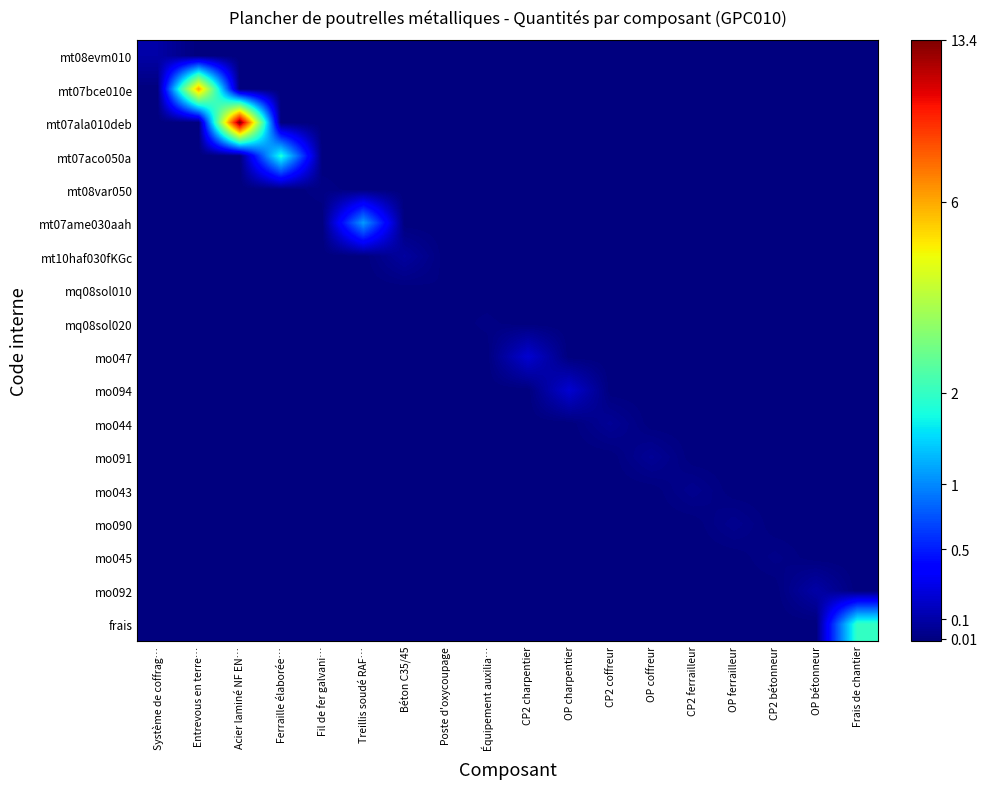

Reading left to right, extract all data points from this chart.

mt08evm010: Système de coffrag…=0.1	Entrevous en terre…=0.0	Acier laminé NF EN…=0.0	Ferraille élaborée…=0.0	Fil de fer galvani…=0.0	Treillis soudé RAF…=0.0	Béton C35/45=0.0	Poste d'oxycoupage=0.0	Équipement auxilia…=0.0	CP2 charpentier=0.0	OP charpentier=0.0	CP2 coffreur=0.0	OP coffreur=0.0	CP2 ferrailleur=0.0	OP ferrailleur=0.0	CP2 bétonneur=0.0	OP bétonneur=0.0	Frais de chantier=0.0
mt07bce010e: Système de coffrag…=0.0	Entrevous en terre…=1.9	Acier laminé NF EN…=0.0	Ferraille élaborée…=0.0	Fil de fer galvani…=0.0	Treillis soudé RAF…=0.0	Béton C35/45=0.0	Poste d'oxycoupage=0.0	Équipement auxilia…=0.0	CP2 charpentier=0.0	OP charpentier=0.0	CP2 coffreur=0.0	OP coffreur=0.0	CP2 ferrailleur=0.0	OP ferrailleur=0.0	CP2 bétonneur=0.0	OP bétonneur=0.0	Frais de chantier=0.0
mt07ala010deb: Système de coffrag…=0.0	Entrevous en terre…=0.0	Acier laminé NF EN…=2.7	Ferraille élaborée…=0.0	Fil de fer galvani…=0.0	Treillis soudé RAF…=0.0	Béton C35/45=0.0	Poste d'oxycoupage=0.0	Équipement auxilia…=0.0	CP2 charpentier=0.0	OP charpentier=0.0	CP2 coffreur=0.0	OP coffreur=0.0	CP2 ferrailleur=0.0	OP ferrailleur=0.0	CP2 bétonneur=0.0	OP bétonneur=0.0	Frais de chantier=0.0
mt07aco050a: Système de coffrag…=0.0	Entrevous en terre…=0.0	Acier laminé NF EN…=0.0	Ferraille élaborée…=1.0	Fil de fer galvani…=0.0	Treillis soudé RAF…=0.0	Béton C35/45=0.0	Poste d'oxycoupage=0.0	Équipement auxilia…=0.0	CP2 charpentier=0.0	OP charpentier=0.0	CP2 coffreur=0.0	OP coffreur=0.0	CP2 ferrailleur=0.0	OP ferrailleur=0.0	CP2 bétonneur=0.0	OP bétonneur=0.0	Frais de chantier=0.0
mt08var050: Système de coffrag…=0.0	Entrevous en terre…=0.0	Acier laminé NF EN…=0.0	Ferraille élaborée…=0.0	Fil de fer galvani…=0.0	Treillis soudé RAF…=0.0	Béton C35/45=0.0	Poste d'oxycoupage=0.0	Équipement auxilia…=0.0	CP2 charpentier=0.0	OP charpentier=0.0	CP2 coffreur=0.0	OP coffreur=0.0	CP2 ferrailleur=0.0	OP ferrailleur=0.0	CP2 bétonneur=0.0	OP bétonneur=0.0	Frais de chantier=0.0
mt07ame030aah: Système de coffrag…=0.0	Entrevous en terre…=0.0	Acier laminé NF EN…=0.0	Ferraille élaborée…=0.0	Fil de fer galvani…=0.0	Treillis soudé RAF…=0.7	Béton C35/45=0.0	Poste d'oxycoupage=0.0	Équipement auxilia…=0.0	CP2 charpentier=0.0	OP charpentier=0.0	CP2 coffreur=0.0	OP coffreur=0.0	CP2 ferrailleur=0.0	OP ferrailleur=0.0	CP2 bétonneur=0.0	OP bétonneur=0.0	Frais de chantier=0.0
mt10haf030fKGc: Système de coffrag…=0.0	Entrevous en terre…=0.0	Acier laminé NF EN…=0.0	Ferraille élaborée…=0.0	Fil de fer galvani…=0.0	Treillis soudé RAF…=0.0	Béton C35/45=0.1	Poste d'oxycoupage=0.0	Équipement auxilia…=0.0	CP2 charpentier=0.0	OP charpentier=0.0	CP2 coffreur=0.0	OP coffreur=0.0	CP2 ferrailleur=0.0	OP ferrailleur=0.0	CP2 bétonneur=0.0	OP bétonneur=0.0	Frais de chantier=0.0
mq08sol010: Système de coffrag…=0.0	Entrevous en terre…=0.0	Acier laminé NF EN…=0.0	Ferraille élaborée…=0.0	Fil de fer galvani…=0.0	Treillis soudé RAF…=0.0	Béton C35/45=0.0	Poste d'oxycoupage=0.0	Équipement auxilia…=0.0	CP2 charpentier=0.0	OP charpentier=0.0	CP2 coffreur=0.0	OP coffreur=0.0	CP2 ferrailleur=0.0	OP ferrailleur=0.0	CP2 bétonneur=0.0	OP bétonneur=0.0	Frais de chantier=0.0
mq08sol020: Système de coffrag…=0.0	Entrevous en terre…=0.0	Acier laminé NF EN…=0.0	Ferraille élaborée…=0.0	Fil de fer galvani…=0.0	Treillis soudé RAF…=0.0	Béton C35/45=0.0	Poste d'oxycoupage=0.0	Équipement auxilia…=0.0	CP2 charpentier=0.0	OP charpentier=0.0	CP2 coffreur=0.0	OP coffreur=0.0	CP2 ferrailleur=0.0	OP ferrailleur=0.0	CP2 bétonneur=0.0	OP bétonneur=0.0	Frais de chantier=0.0
mo047: Système de coffrag…=0.0	Entrevous en terre…=0.0	Acier laminé NF EN…=0.0	Ferraille élaborée…=0.0	Fil de fer galvani…=0.0	Treillis soudé RAF…=0.0	Béton C35/45=0.0	Poste d'oxycoupage=0.0	Équipement auxilia…=0.0	CP2 charpentier=0.2	OP charpentier=0.0	CP2 coffreur=0.0	OP coffreur=0.0	CP2 ferrailleur=0.0	OP ferrailleur=0.0	CP2 bétonneur=0.0	OP bétonneur=0.0	Frais de chantier=0.0
mo094: Système de coffrag…=0.0	Entrevous en terre…=0.0	Acier laminé NF EN…=0.0	Ferraille élaborée…=0.0	Fil de fer galvani…=0.0	Treillis soudé RAF…=0.0	Béton C35/45=0.0	Poste d'oxycoupage=0.0	Équipement auxilia…=0.0	CP2 charpentier=0.0	OP charpentier=0.2	CP2 coffreur=0.0	OP coffreur=0.0	CP2 ferrailleur=0.0	OP ferrailleur=0.0	CP2 bétonneur=0.0	OP bétonneur=0.0	Frais de chantier=0.0
mo044: Système de coffrag…=0.0	Entrevous en terre…=0.0	Acier laminé NF EN…=0.0	Ferraille élaborée…=0.0	Fil de fer galvani…=0.0	Treillis soudé RAF…=0.0	Béton C35/45=0.0	Poste d'oxycoupage=0.0	Équipement auxilia…=0.0	CP2 charpentier=0.0	OP charpentier=0.0	CP2 coffreur=0.1	OP coffreur=0.0	CP2 ferrailleur=0.0	OP ferrailleur=0.0	CP2 bétonneur=0.0	OP bétonneur=0.0	Frais de chantier=0.0
mo091: Système de coffrag…=0.0	Entrevous en terre…=0.0	Acier laminé NF EN…=0.0	Ferraille élaborée…=0.0	Fil de fer galvani…=0.0	Treillis soudé RAF…=0.0	Béton C35/45=0.0	Poste d'oxycoupage=0.0	Équipement auxilia…=0.0	CP2 charpentier=0.0	OP charpentier=0.0	CP2 coffreur=0.0	OP coffreur=0.1	CP2 ferrailleur=0.0	OP ferrailleur=0.0	CP2 bétonneur=0.0	OP bétonneur=0.0	Frais de chantier=0.0
mo043: Système de coffrag…=0.0	Entrevous en terre…=0.0	Acier laminé NF EN…=0.0	Ferraille élaborée…=0.0	Fil de fer galvani…=0.0	Treillis soudé RAF…=0.0	Béton C35/45=0.0	Poste d'oxycoupage=0.0	Équipement auxilia…=0.0	CP2 charpentier=0.0	OP charpentier=0.0	CP2 coffreur=0.0	OP coffreur=0.0	CP2 ferrailleur=0.0	OP ferrailleur=0.0	CP2 bétonneur=0.0	OP bétonneur=0.0	Frais de chantier=0.0
mo090: Système de coffrag…=0.0	Entrevous en terre…=0.0	Acier laminé NF EN…=0.0	Ferraille élaborée…=0.0	Fil de fer galvani…=0.0	Treillis soudé RAF…=0.0	Béton C35/45=0.0	Poste d'oxycoupage=0.0	Équipement auxilia…=0.0	CP2 charpentier=0.0	OP charpentier=0.0	CP2 coffreur=0.0	OP coffreur=0.0	CP2 ferrailleur=0.0	OP ferrailleur=0.0	CP2 bétonneur=0.0	OP bétonneur=0.0	Frais de chantier=0.0
mo045: Système de coffrag…=0.0	Entrevous en terre…=0.0	Acier laminé NF EN…=0.0	Ferraille élaborée…=0.0	Fil de fer galvani…=0.0	Treillis soudé RAF…=0.0	Béton C35/45=0.0	Poste d'oxycoupage=0.0	Équipement auxilia…=0.0	CP2 charpentier=0.0	OP charpentier=0.0	CP2 coffreur=0.0	OP coffreur=0.0	CP2 ferrailleur=0.0	OP ferrailleur=0.0	CP2 bétonneur=0.0	OP bétonneur=0.0	Frais de chantier=0.0
mo092: Système de coffrag…=0.0	Entrevous en terre…=0.0	Acier laminé NF EN…=0.0	Ferraille élaborée…=0.0	Fil de fer galvani…=0.0	Treillis soudé RAF…=0.0	Béton C35/45=0.0	Poste d'oxycoupage=0.0	Équipement auxilia…=0.0	CP2 charpentier=0.0	OP charpentier=0.0	CP2 coffreur=0.0	OP coffreur=0.0	CP2 ferrailleur=0.0	OP ferrailleur=0.0	CP2 bétonneur=0.0	OP bétonneur=0.1	Frais de chantier=0.0
frais: Système de coffrag…=0.0	Entrevous en terre…=0.0	Acier laminé NF EN…=0.0	Ferraille élaborée…=0.0	Fil de fer galvani…=0.0	Treillis soudé RAF…=0.0	Béton C35/45=0.0	Poste d'oxycoupage=0.0	Équipement auxilia…=0.0	CP2 charpentier=0.0	OP charpentier=0.0	CP2 coffreur=0.0	OP coffreur=0.0	CP2 ferrailleur=0.0	OP ferrailleur=0.0	CP2 bétonneur=0.0	OP bétonneur=0.0	Frais de chantier=1.1